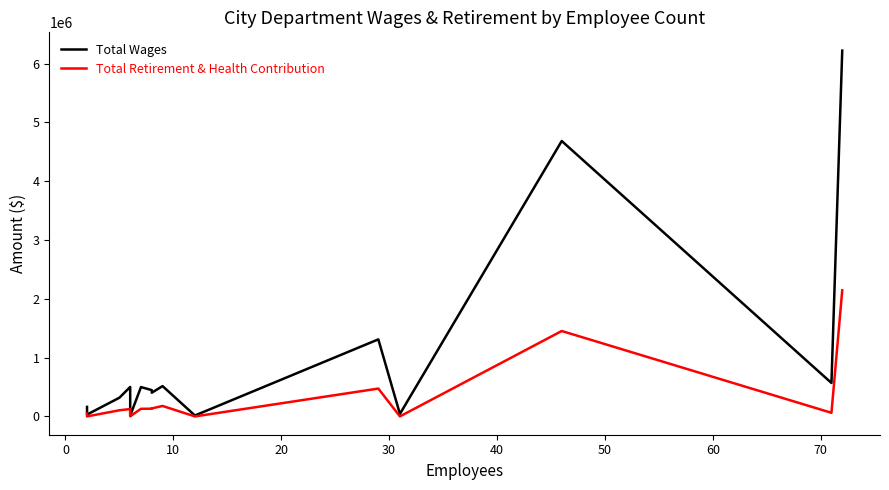

How many interior local peaks does the Total Retirement & Health Contribution series have?

4